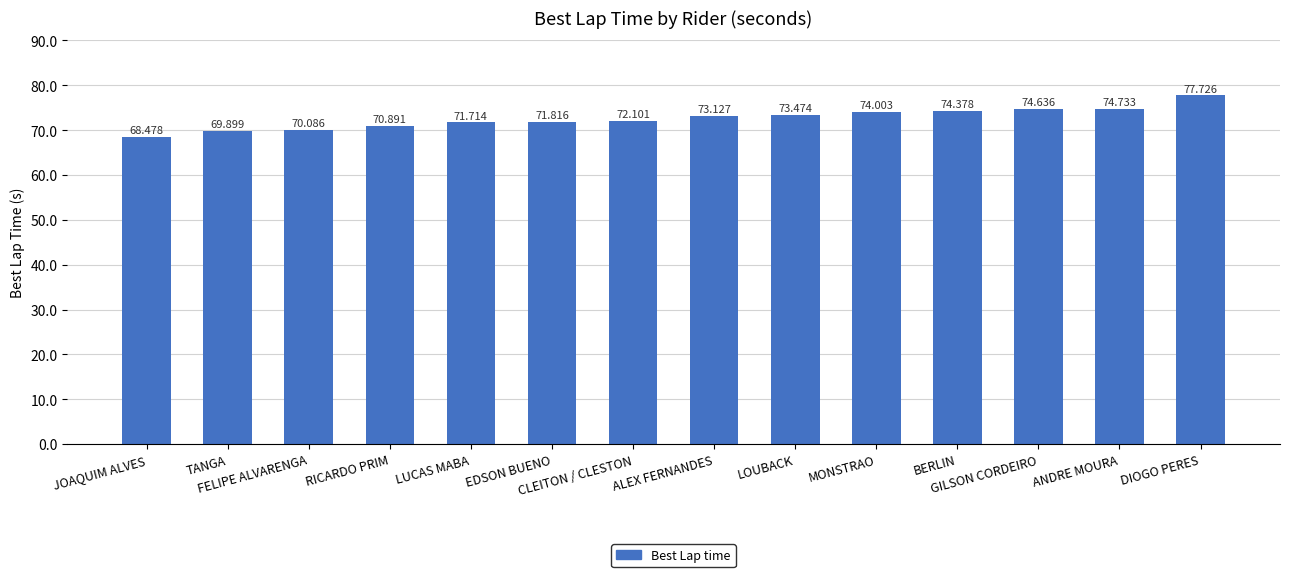

What is the value of the 10th bar from the left?

74.0